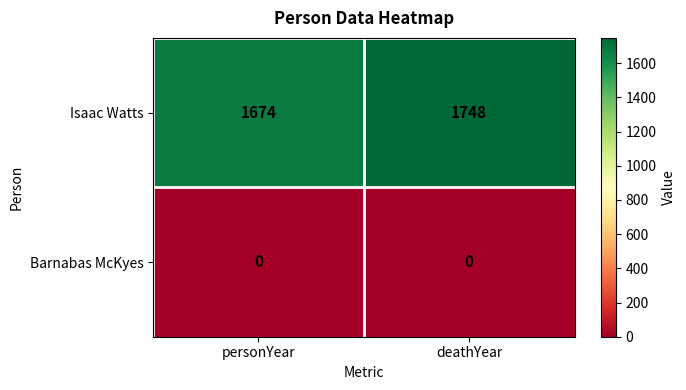

Reading left to right, list all the values displayed in this chart.

Isaac Watts: 1674	1748
Barnabas McKyes: 0	0